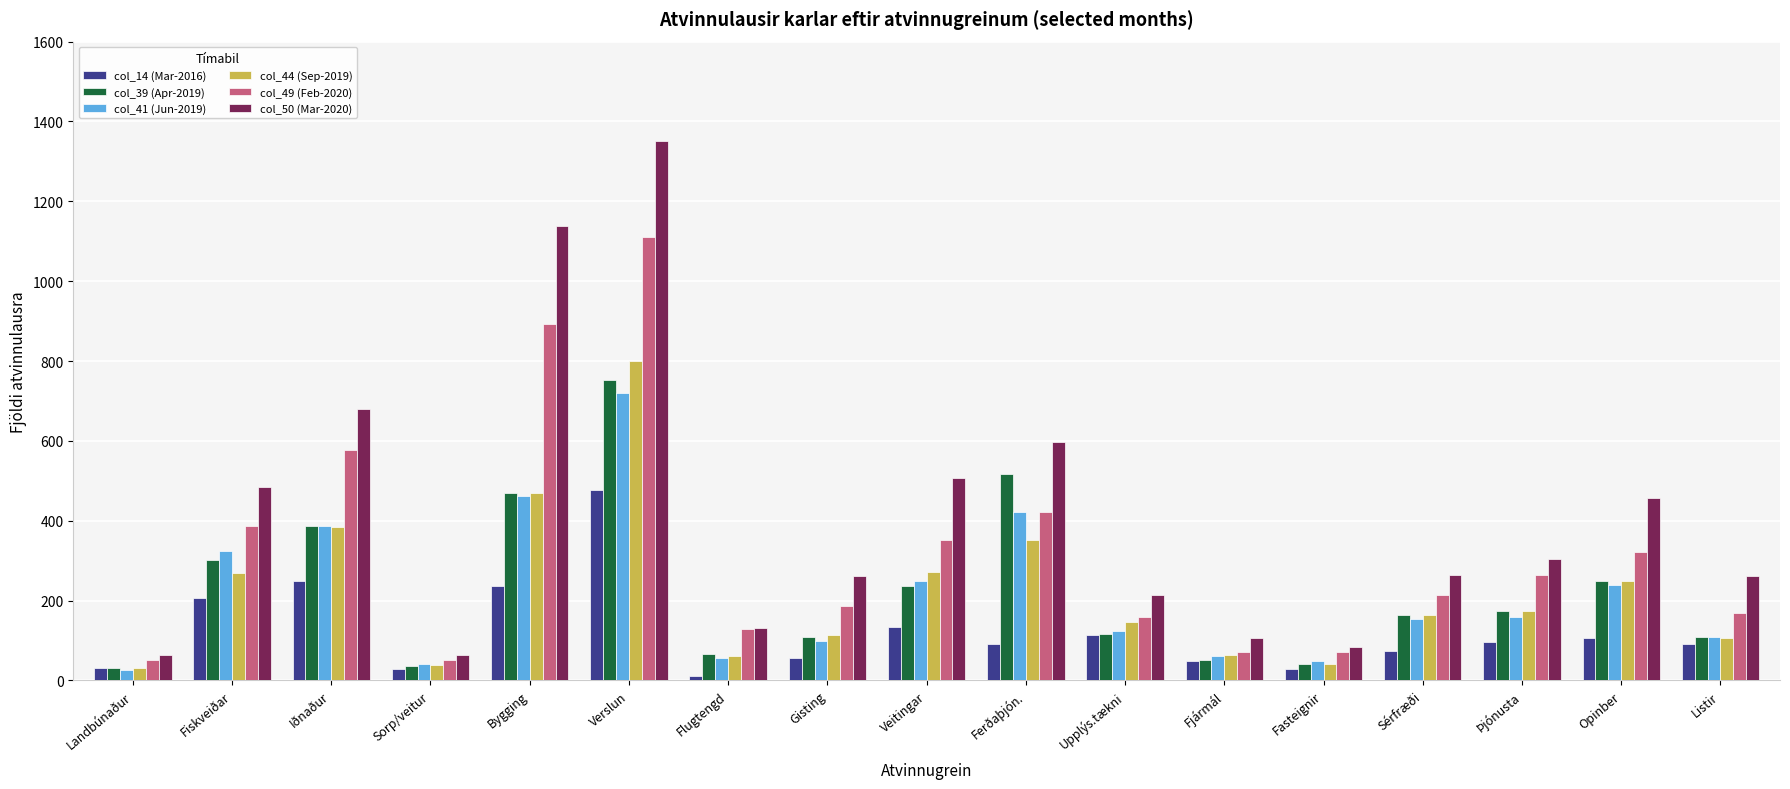

The col_49 (Feb-2020) series shows 85 at Sérfræði. True or false?

False